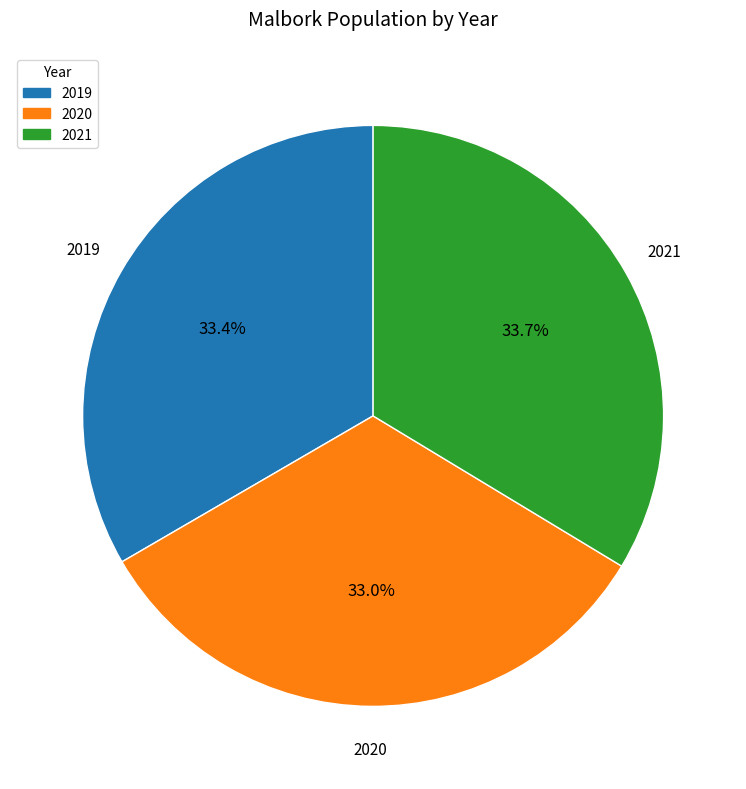

Is there a majority slice in this chart?

No